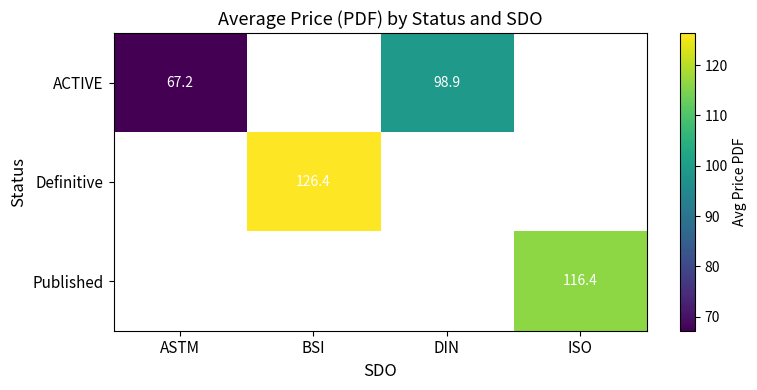

The value of ACTIVE at DIN is 98.9. True or false?

True